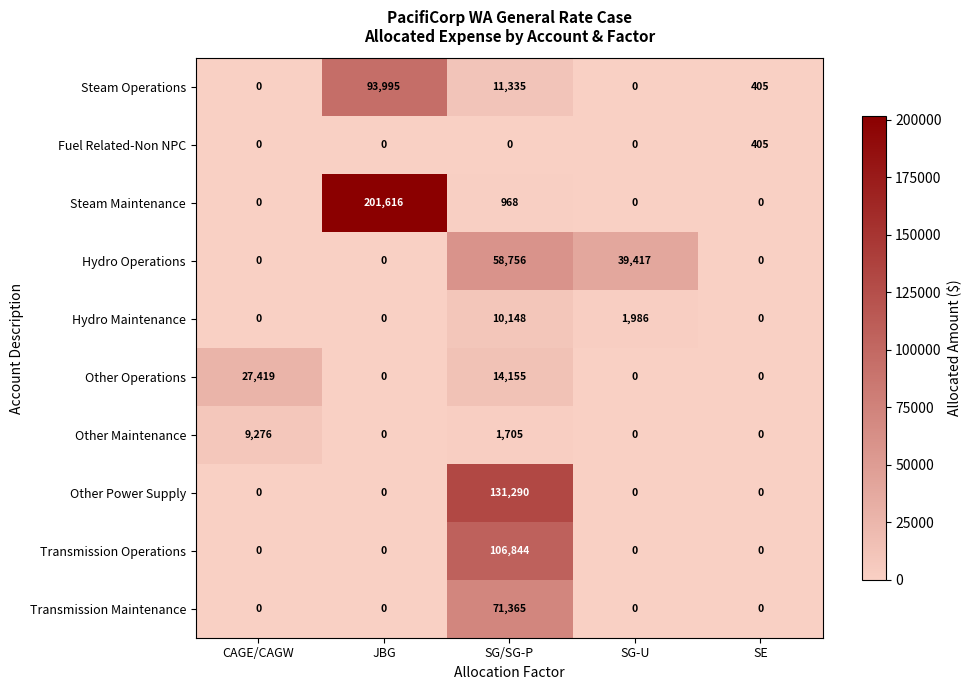

What is the difference between the highest and lowest values at SG/SG-P?

131290